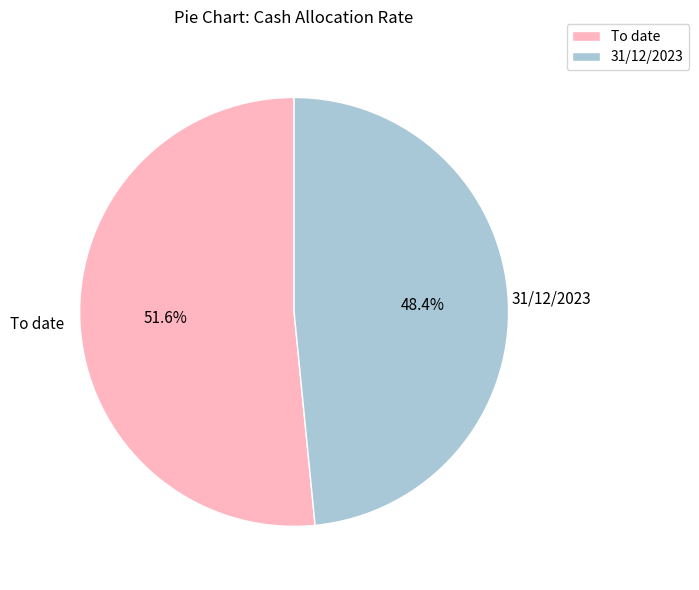

Is the sum of To date and 31/12/2023 greater than half?

Yes